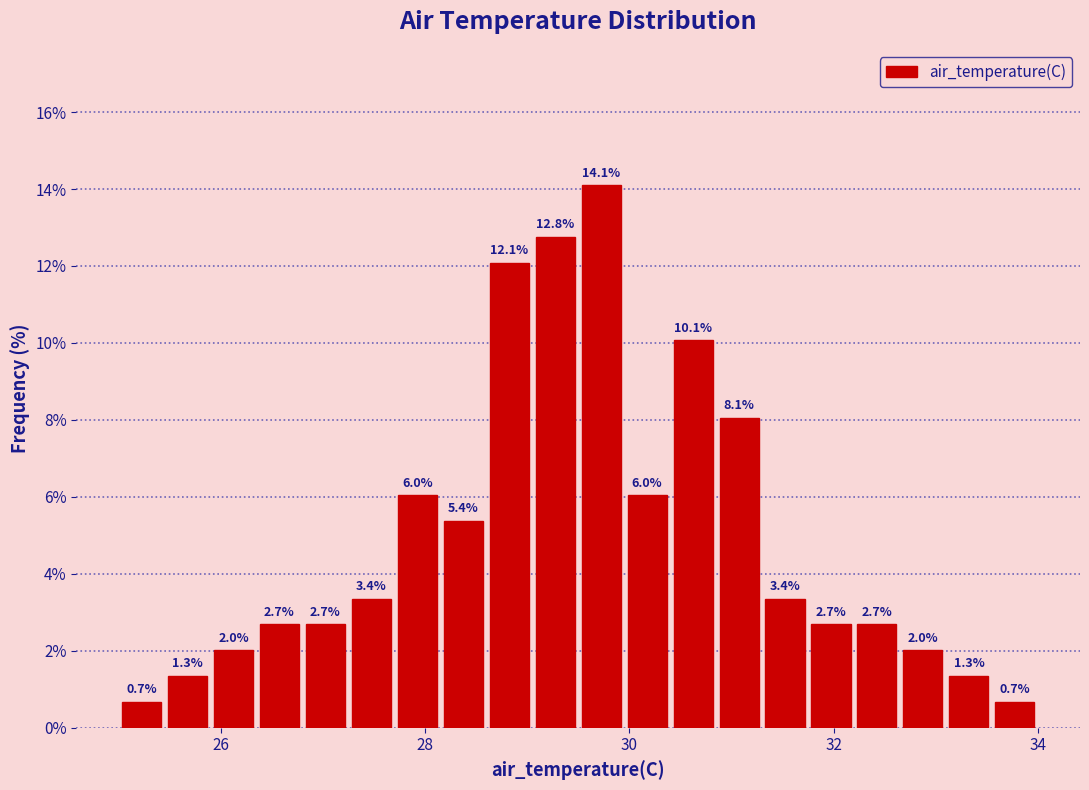

Read against the x-axis, roughly where is the centre of the tallest bar?

29.8